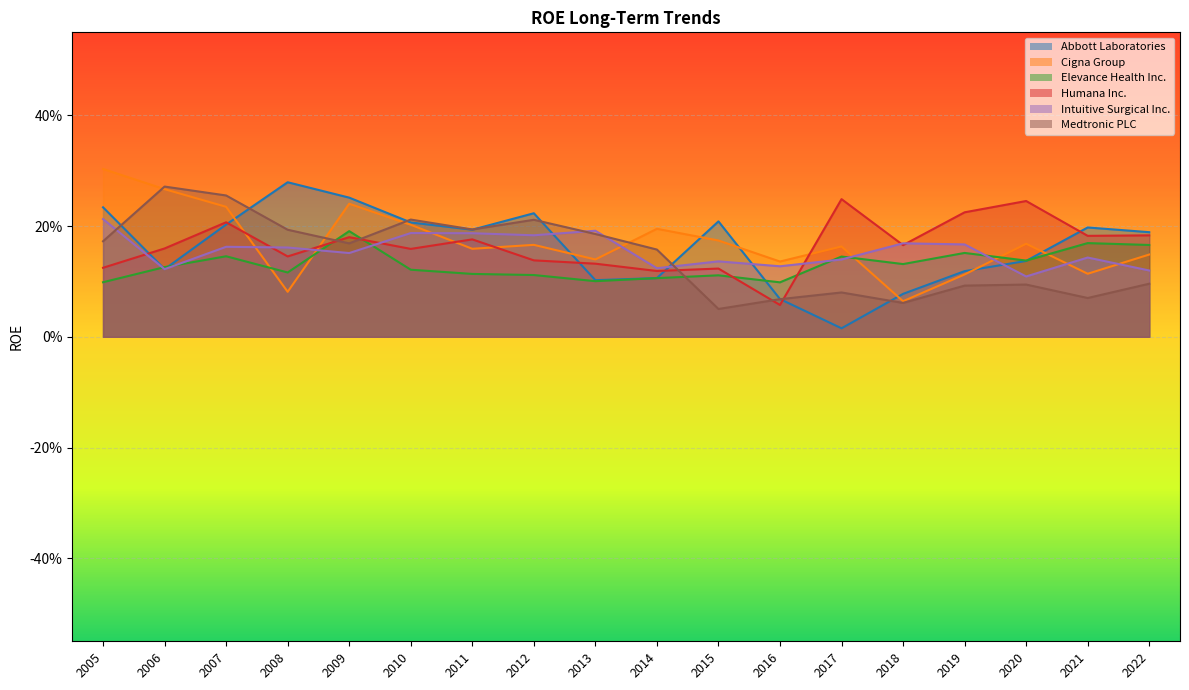

Which has a higher value, 2008 or 2021?

2008